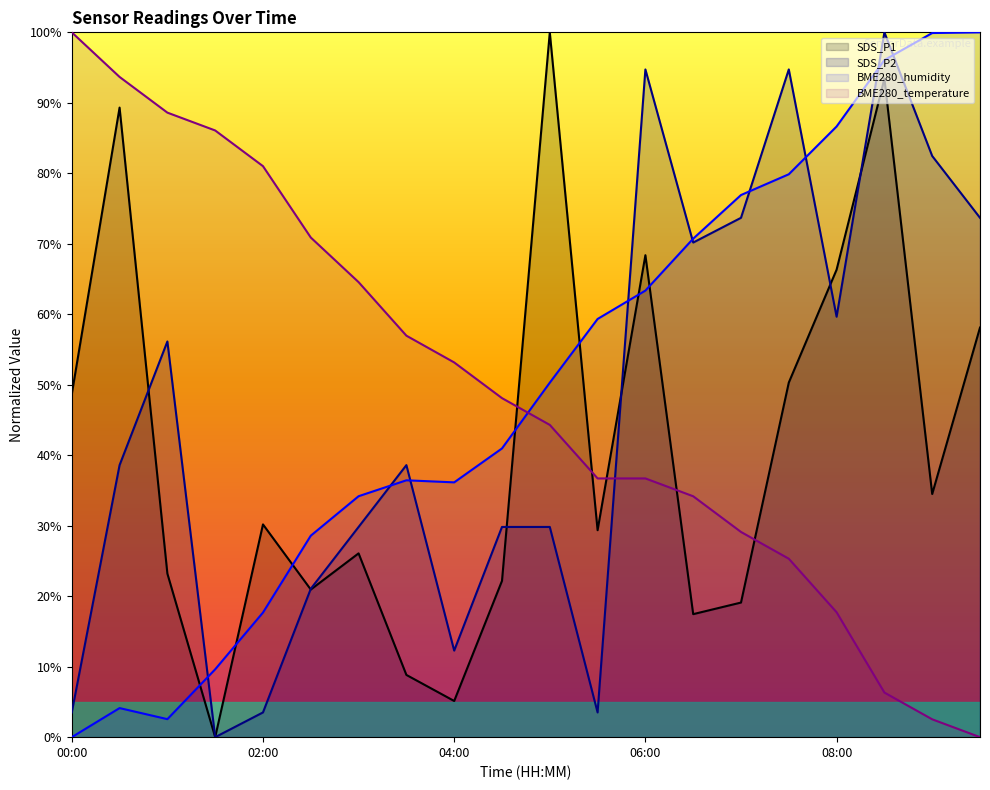

After their last crossing, which series has the higher values: BME280_temperature or SDS_P2?

SDS_P2